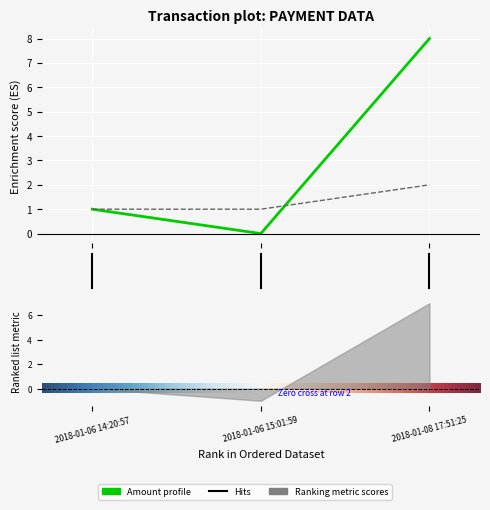

The value of Fee at 2018-01-06 15:01:59 is 1. True or false?

True